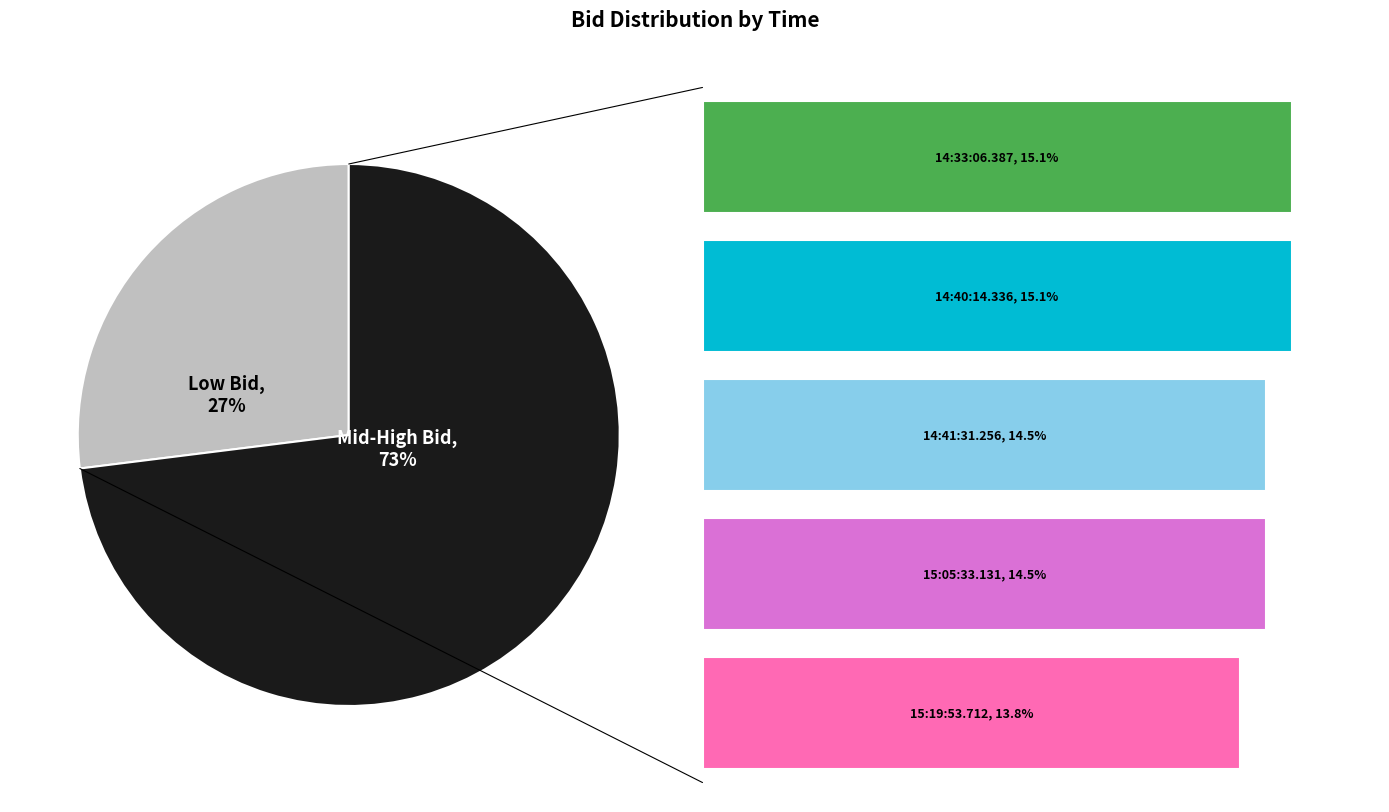

The 14:33:06.387 slice represents 15% of the pie. True or false?

True